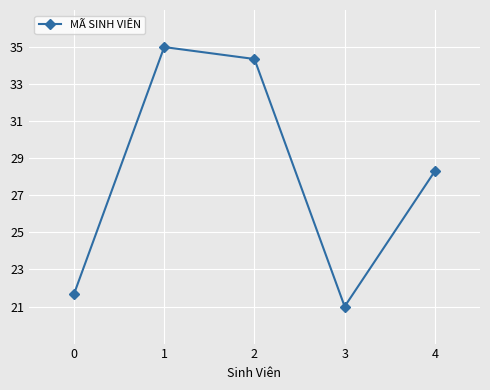

Which category has the highest value across all series?

1